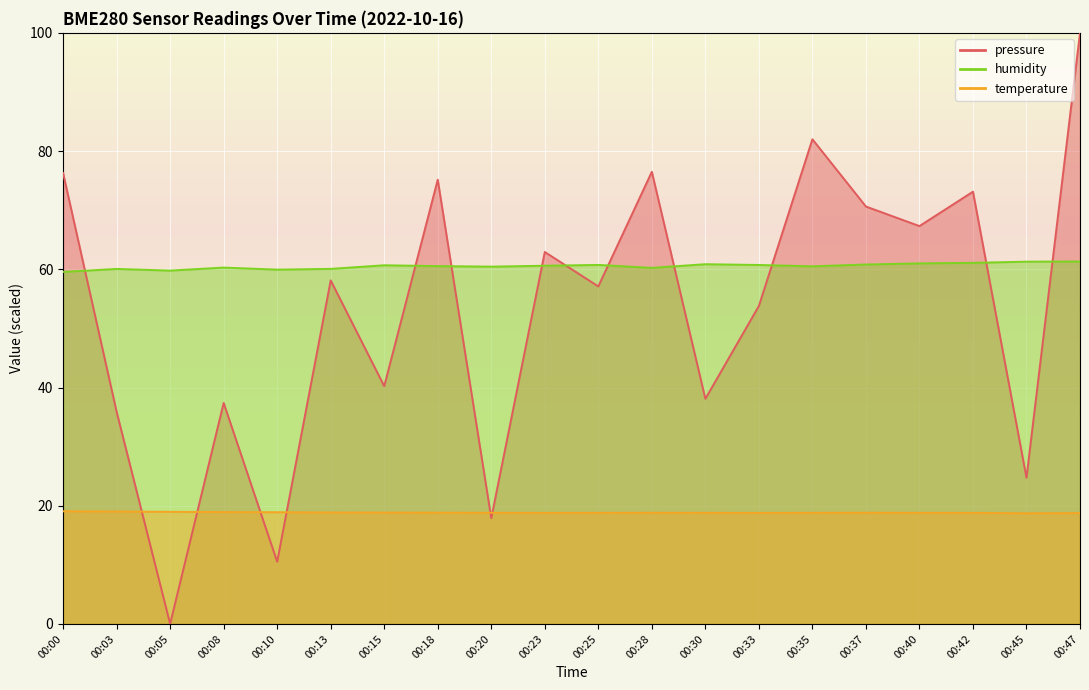

What value does the pressure series have at 00:23?

62.9